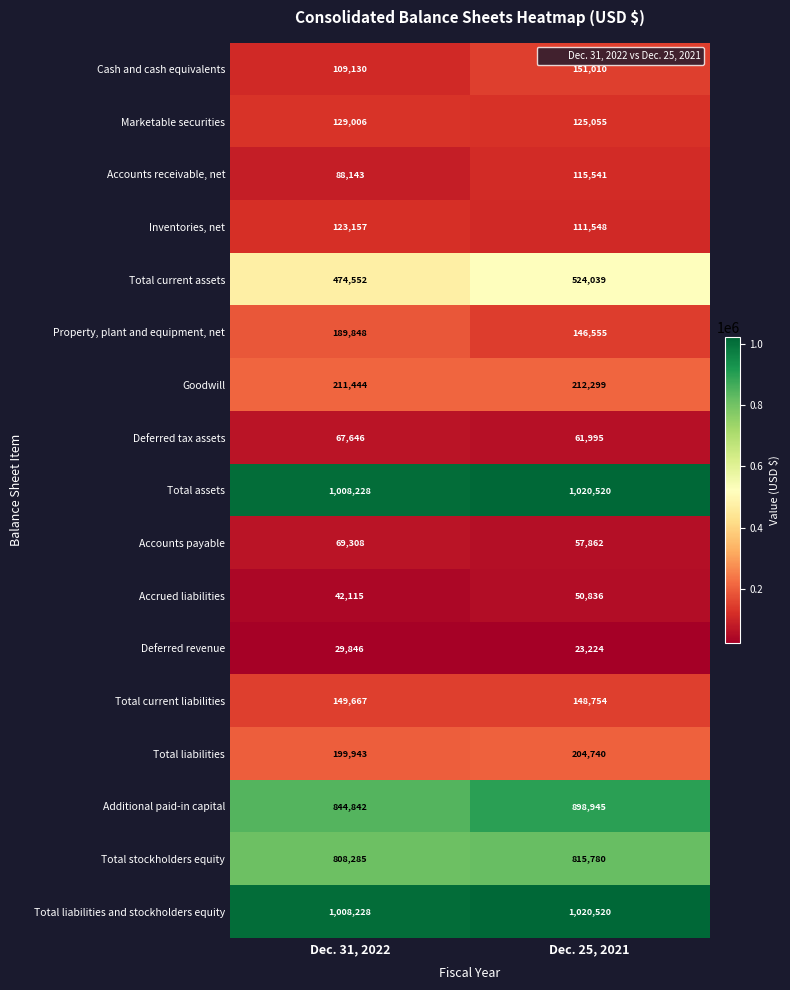

Which series has the largest range (max minus min)?

Additional paid-in capital